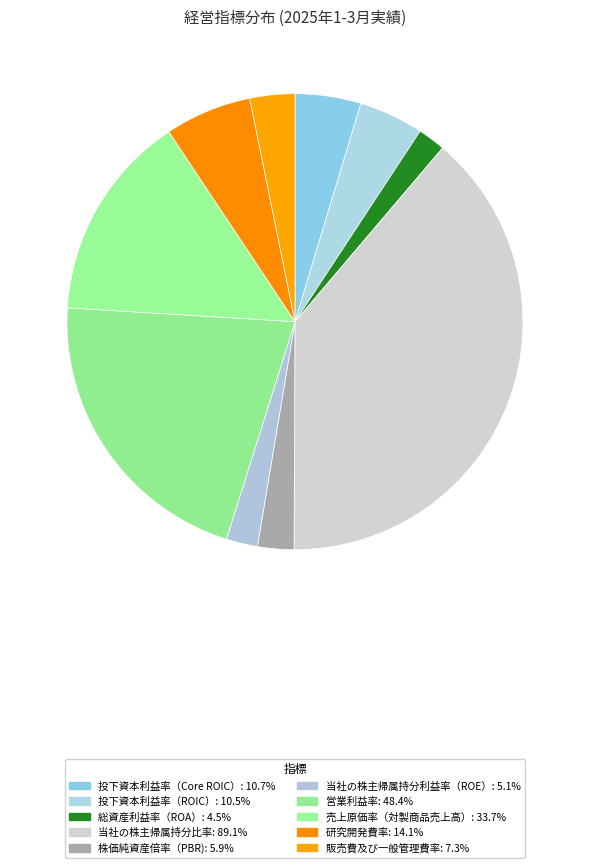

How many slices are in this pie chart?

10